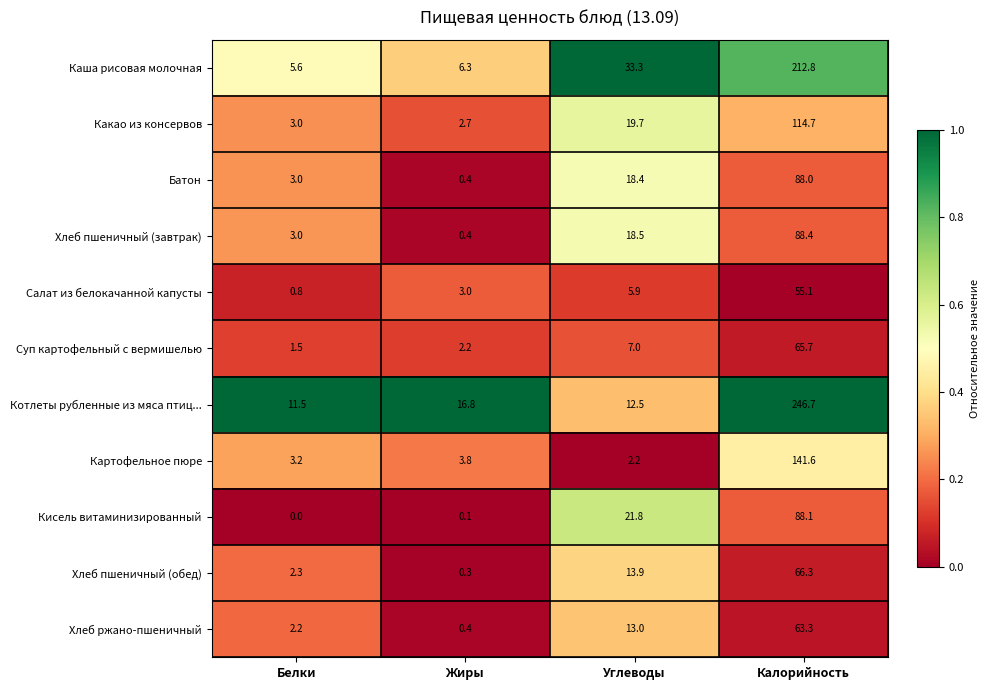

Count the number of data series in this chart.

11